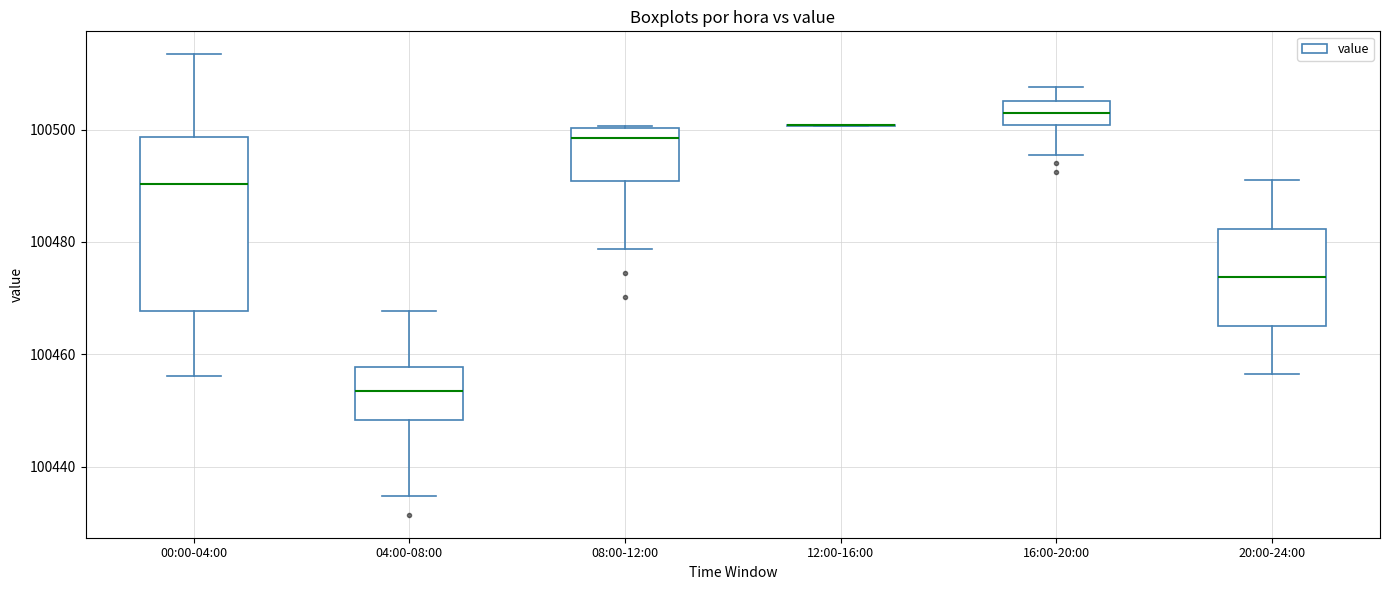

Reading left to right, transcribe this box plot: for each box, give where its median line is, the range the box spans, and where its two whiskers end, as read against the y-axis. The values are not printed on the chart, so give them approximately, as read against the axis.

00:00-04:00: median 100490, box 100468 to 100498, whiskers 100456 to 100514
04:00-08:00: median 100454, box 100448 to 100458, whiskers 100434 to 100468
08:00-12:00: median 100498, box 100490 to 100500, whiskers 100478 to 100500
12:00-16:00: box collapsed to a line at 100500, whiskers 100500 to 100500
16:00-20:00: median 100504, box 100500 to 100506, whiskers 100496 to 100508
20:00-24:00: median 100474, box 100466 to 100482, whiskers 100456 to 100492